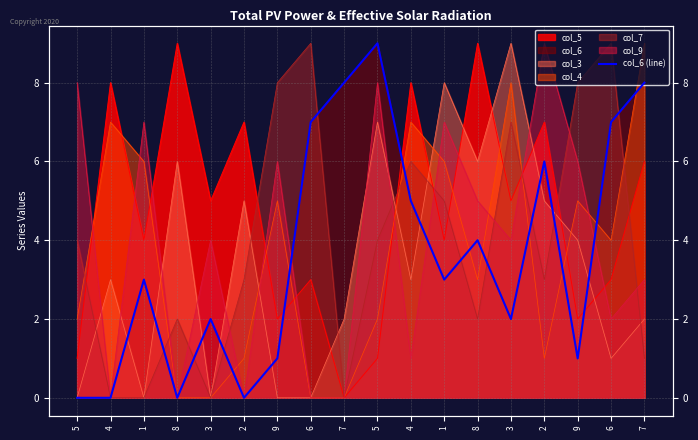

Which label corresponds to the smallest value in the chart?

5